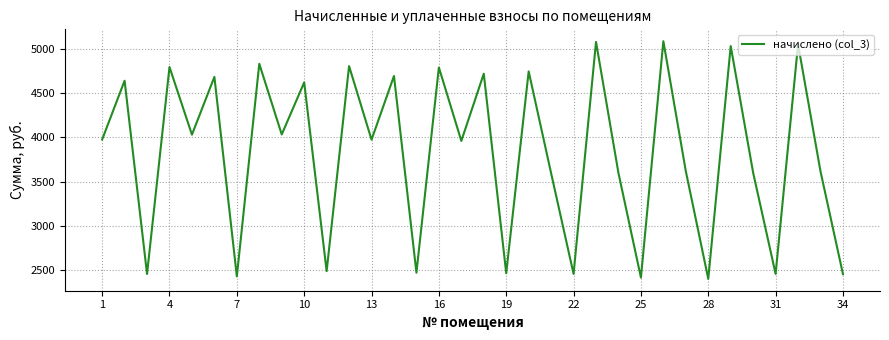

What is the smallest value displayed?

2398.4